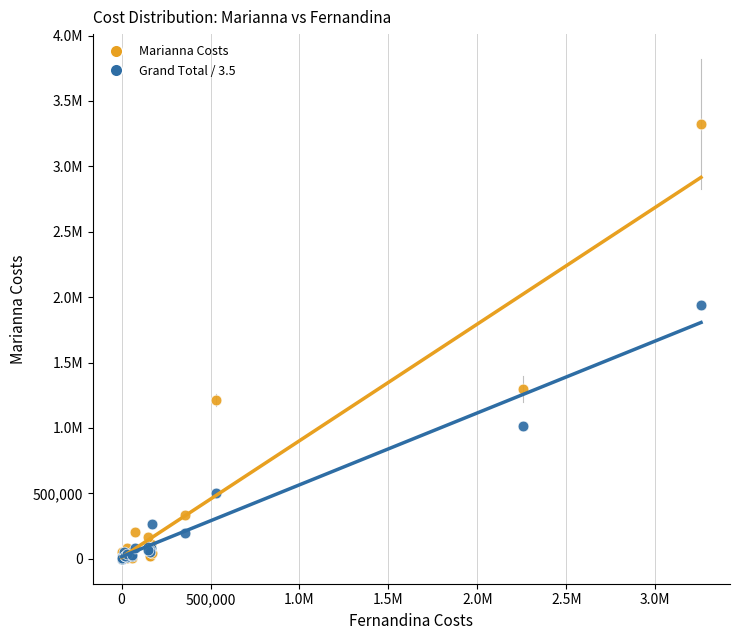

What are all the series names shown in the legend?

Marianna Costs, Grand Total / 3.5